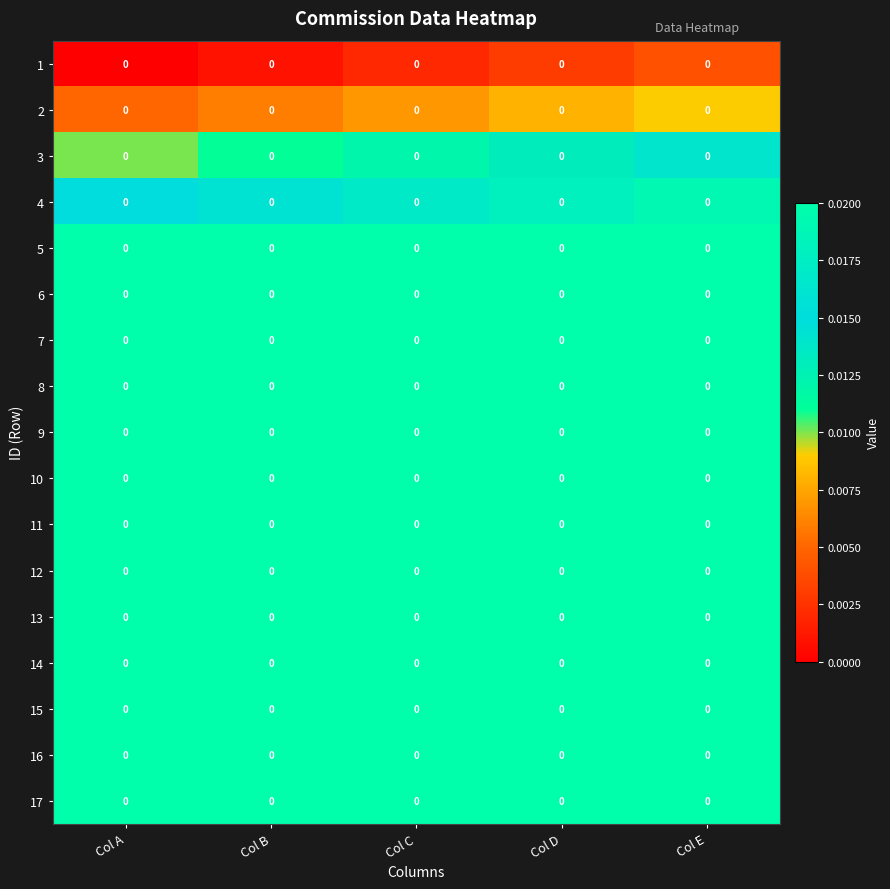

At how many categories does at least one series exceed 0?

5